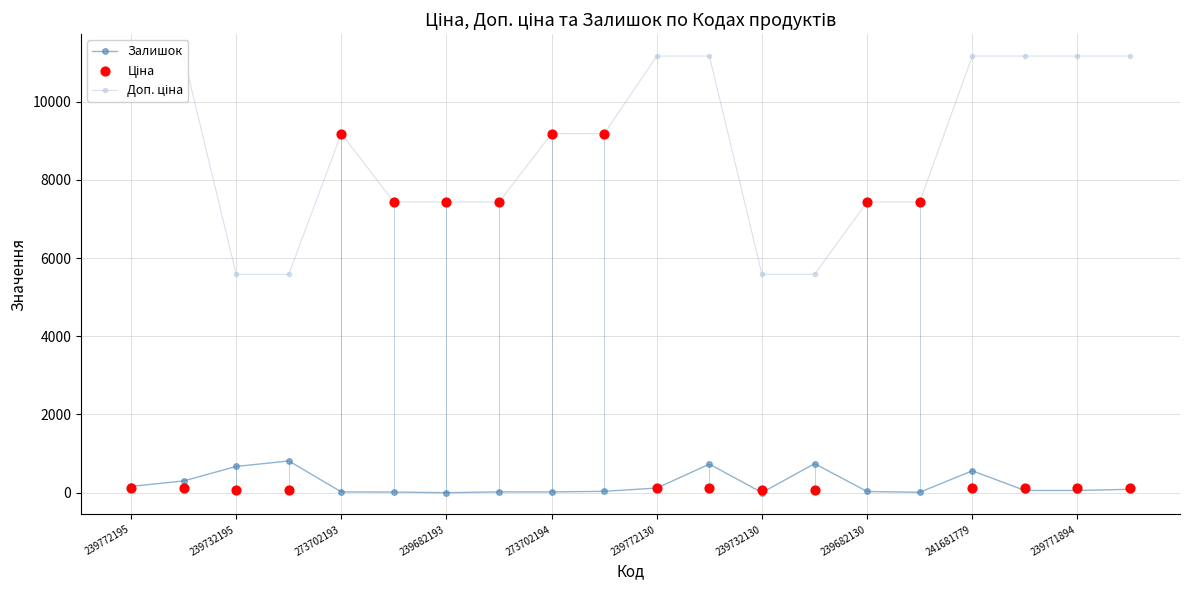

What is the maximum value for Залишок?

811